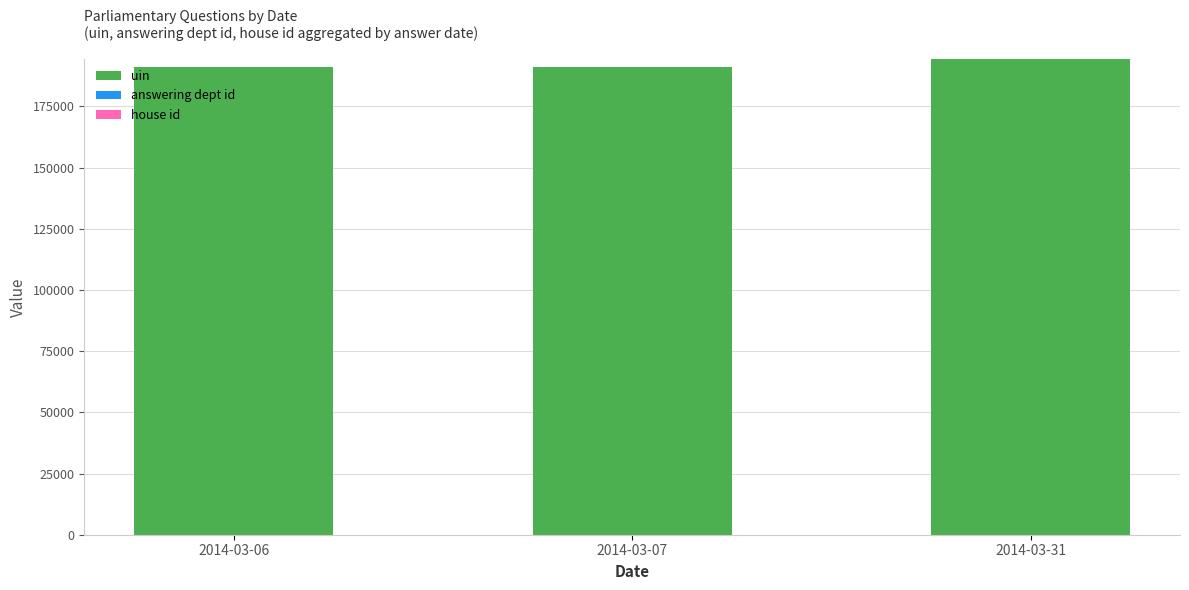

What is the maximum value for uin?

194360